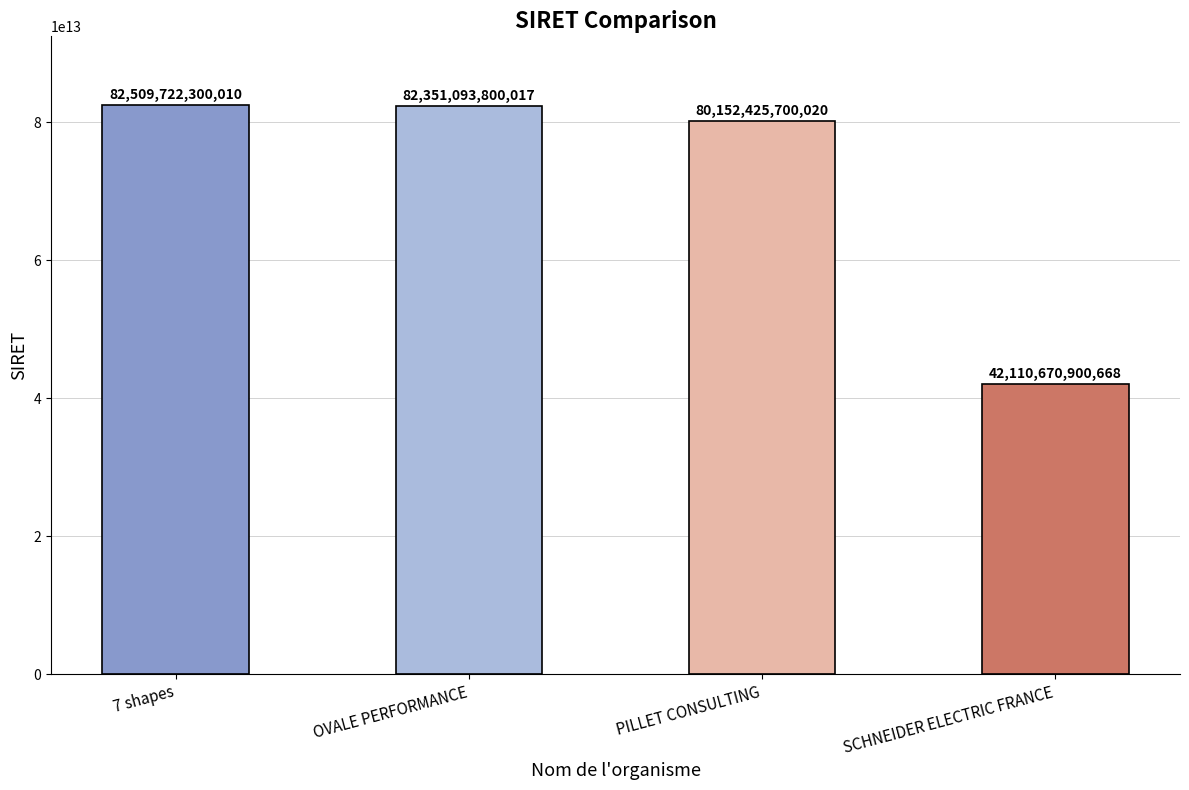

Which label corresponds to the largest value in the chart?

7 shapes